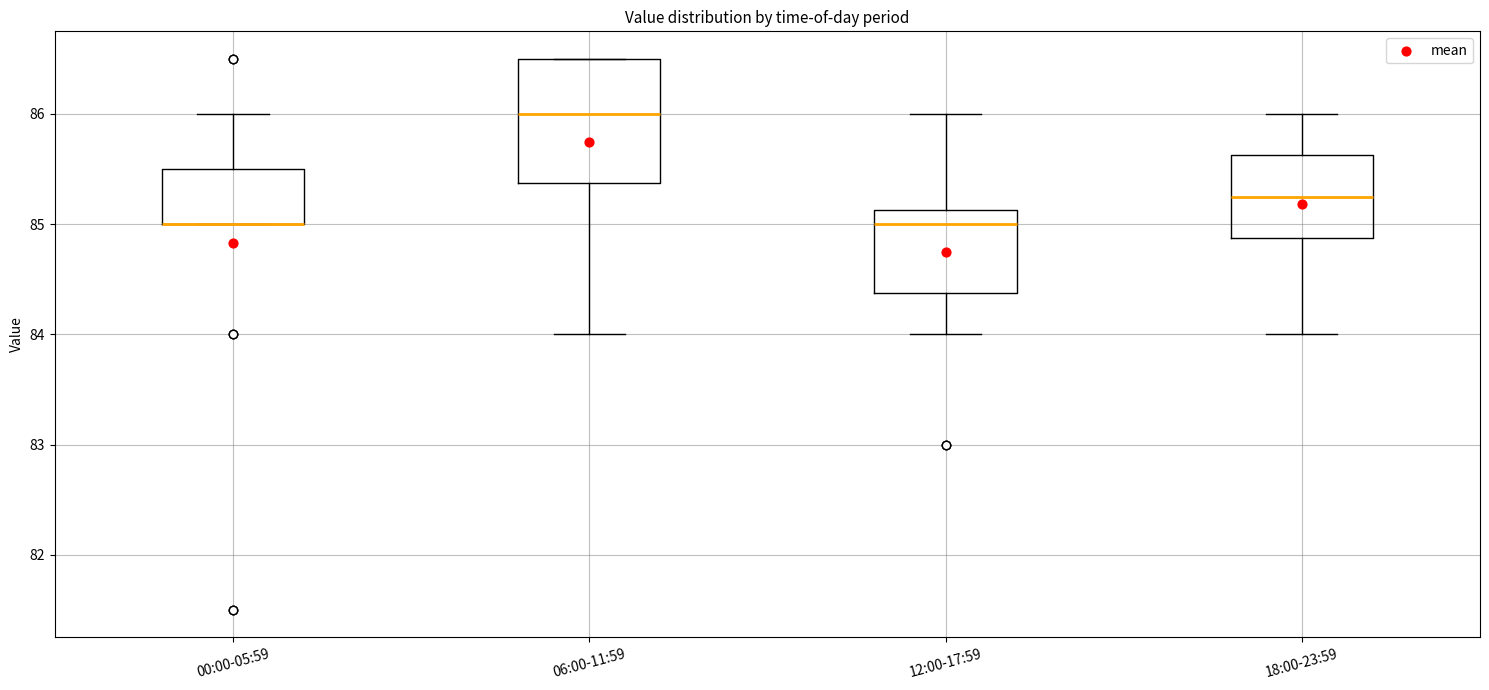

Which box is the tallest, from its lower edge to its upper edge?

06:00-11:59